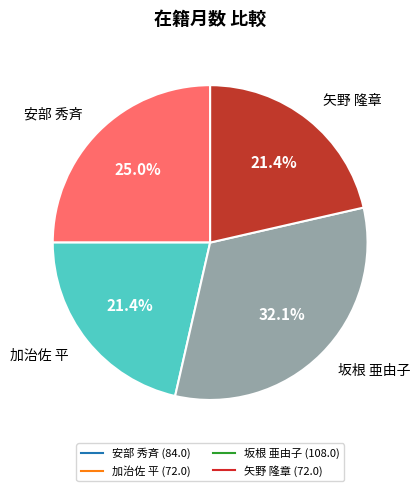

To the nearest percent, what is the difference between the largest and smallest slice percentages?

11%